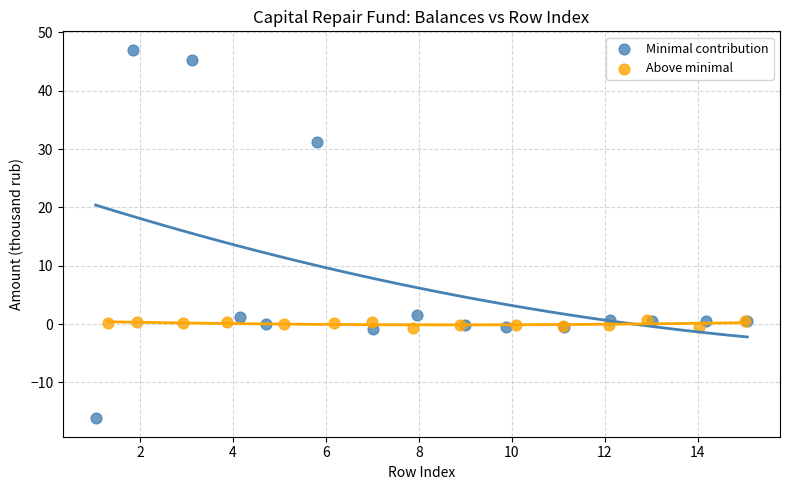

Which series has the largest Y range (max minus min)?

Minimal contribution